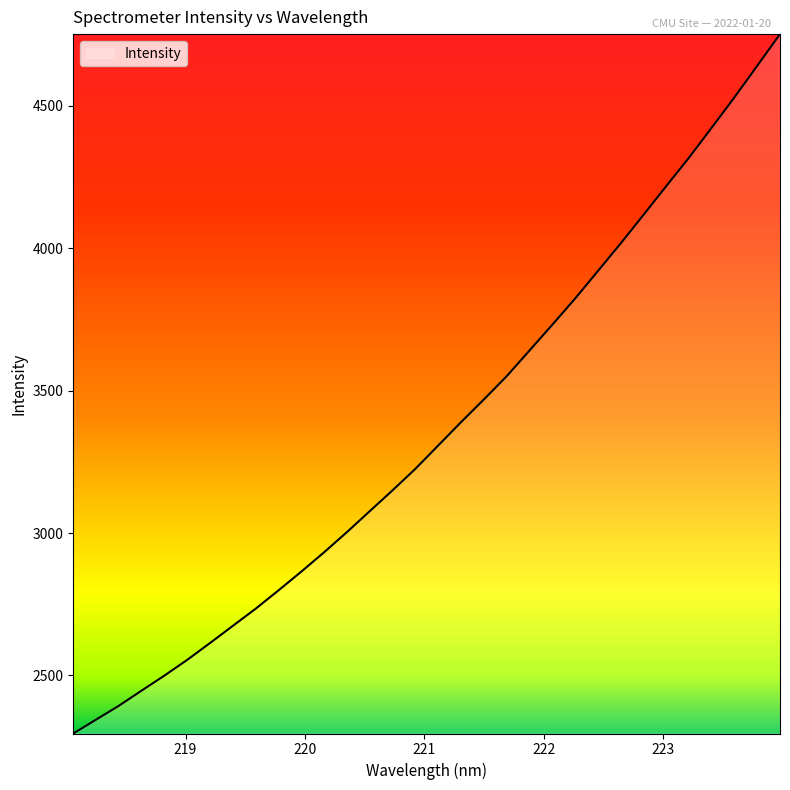

What is the maximum value shown in the chart?

4752.0